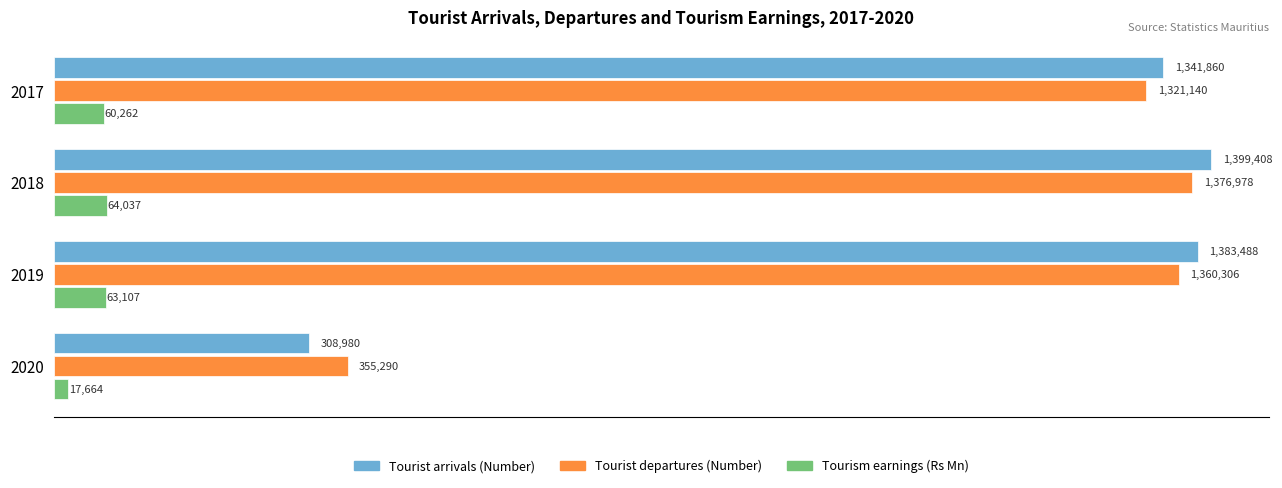

List the series in order of their peak value, lowest first.

Tourism earnings (Rs Mn), Tourist departures (Number), Tourist arrivals (Number)